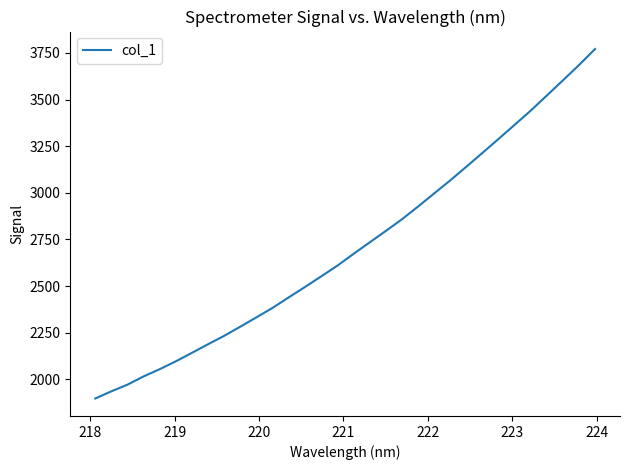

What is the minimum value shown in the chart?

1896.8